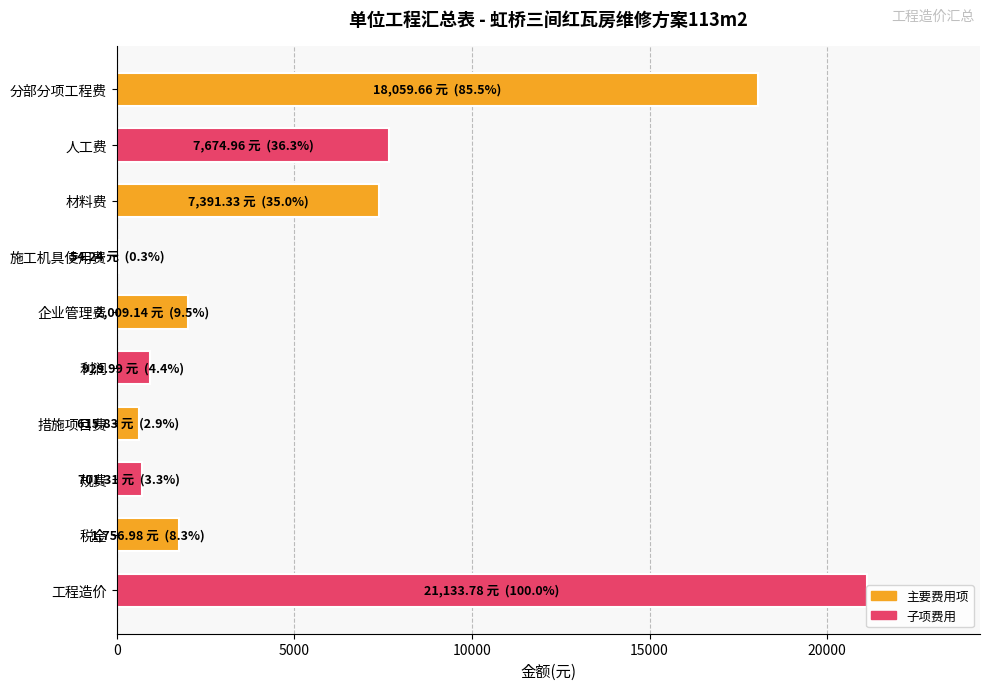

What is the greatest value displayed?

21133.8